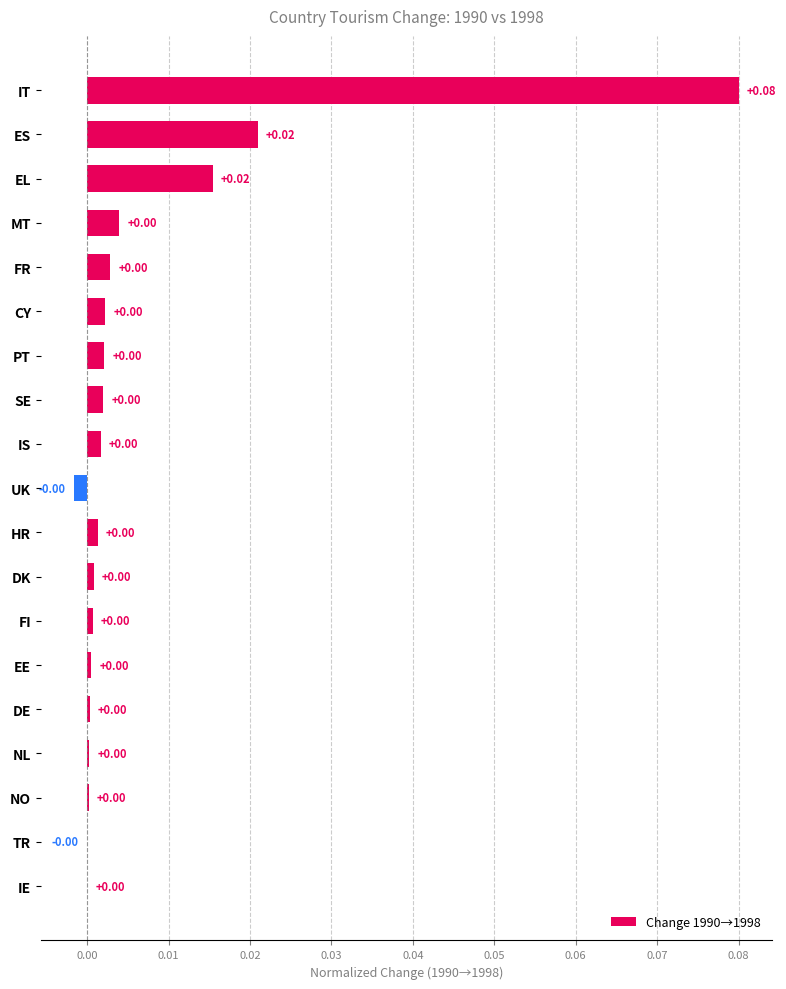

At which category does the chart reach its peak across all series?

IT